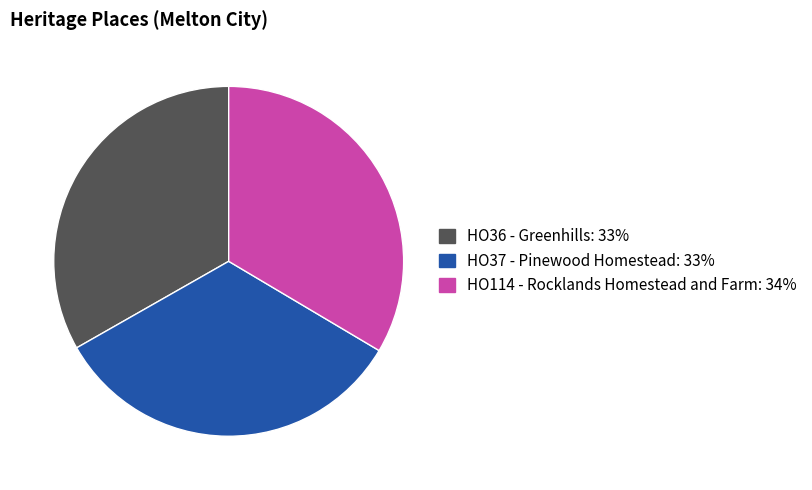

Approximately how many times larger is the value at HO37 - Pinewood Homestead compared to HO36 - Greenhills?

1.0